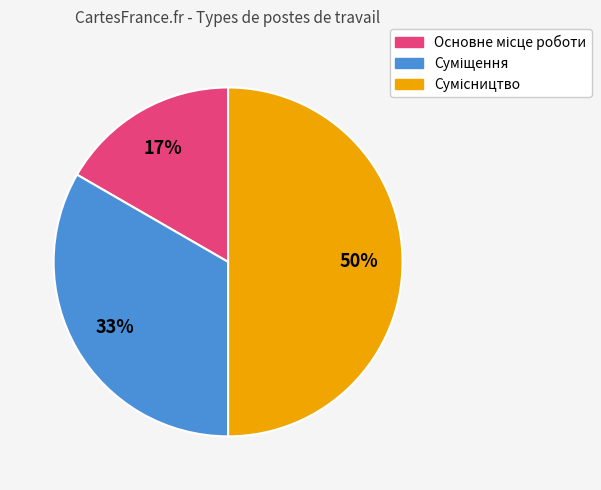

To the nearest percent, what is the difference between the largest and smallest slice percentages?

33%